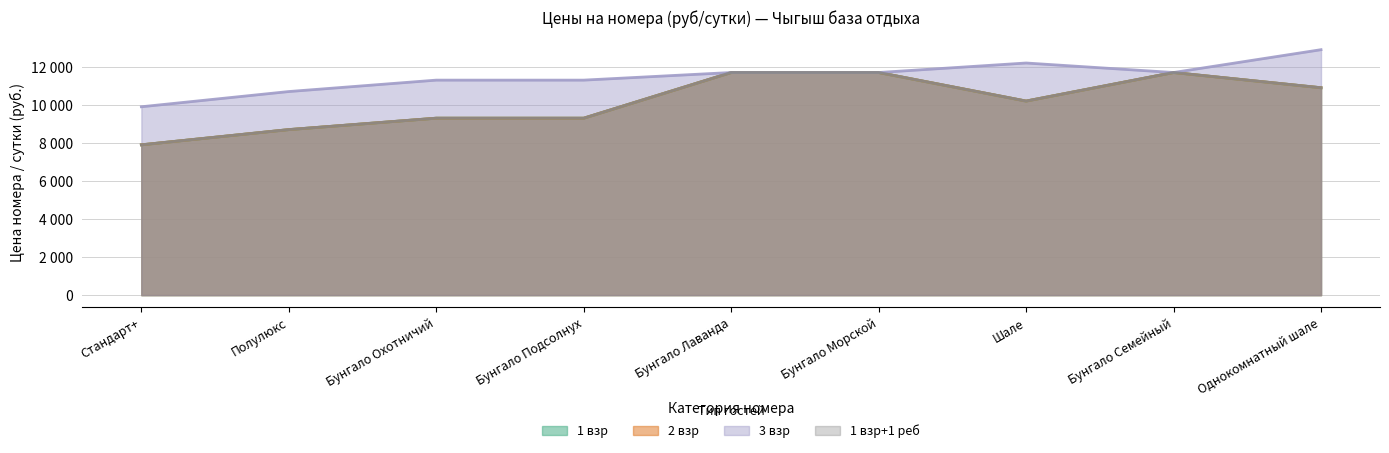

True or false: 2 взр has a value of 18063 at Бунгало Лаванда.

False